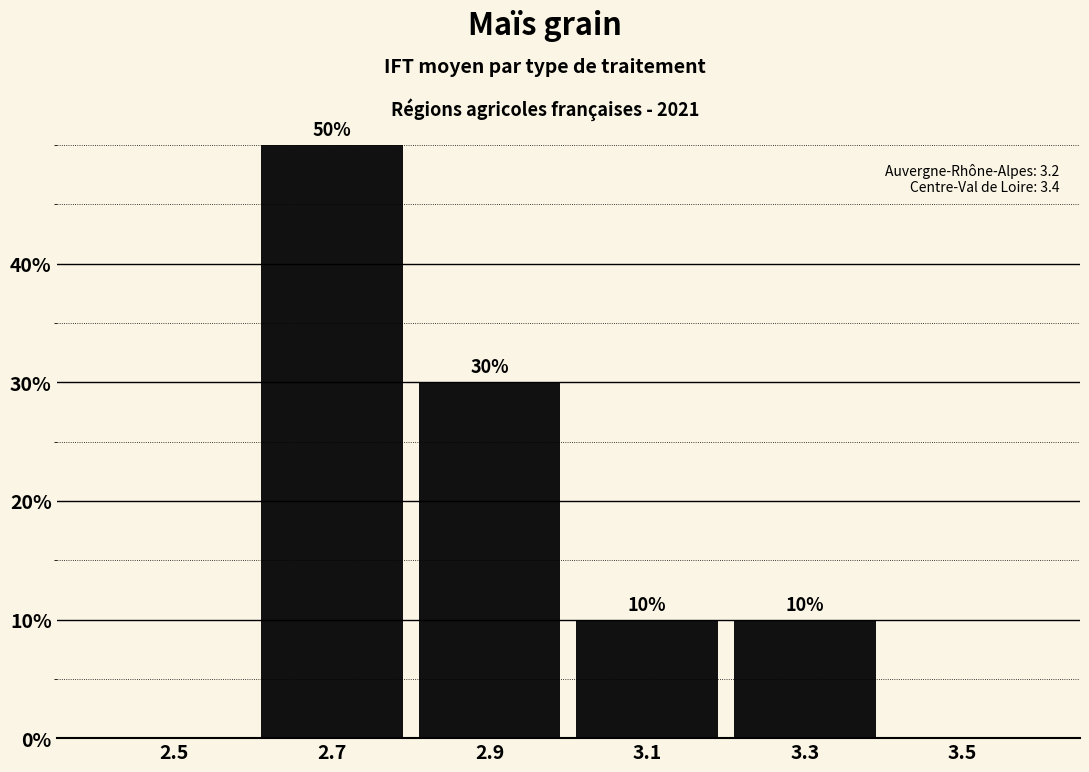

Which range on the x-axis has the tallest bar?

2.6 to 2.8